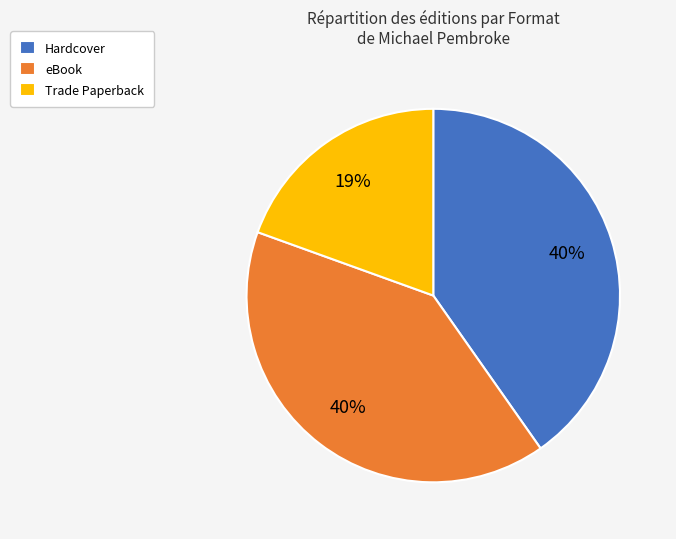

Does any single category account for the majority?

No